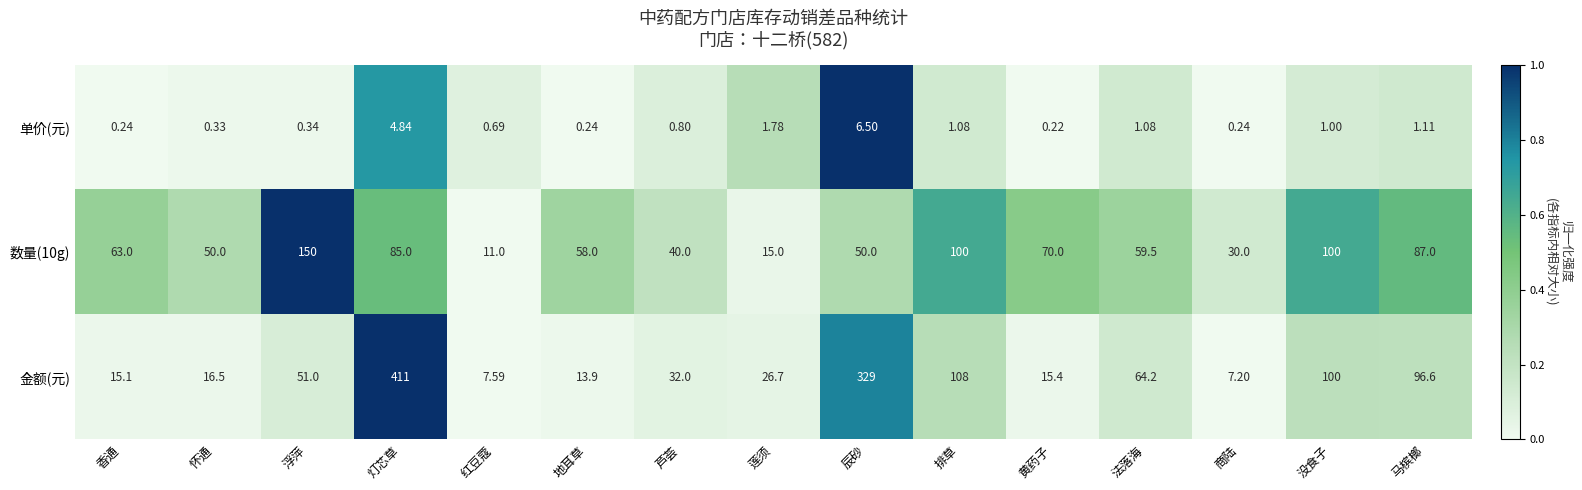

At which label does 数量(10g) reach its minimum?

红豆蔻